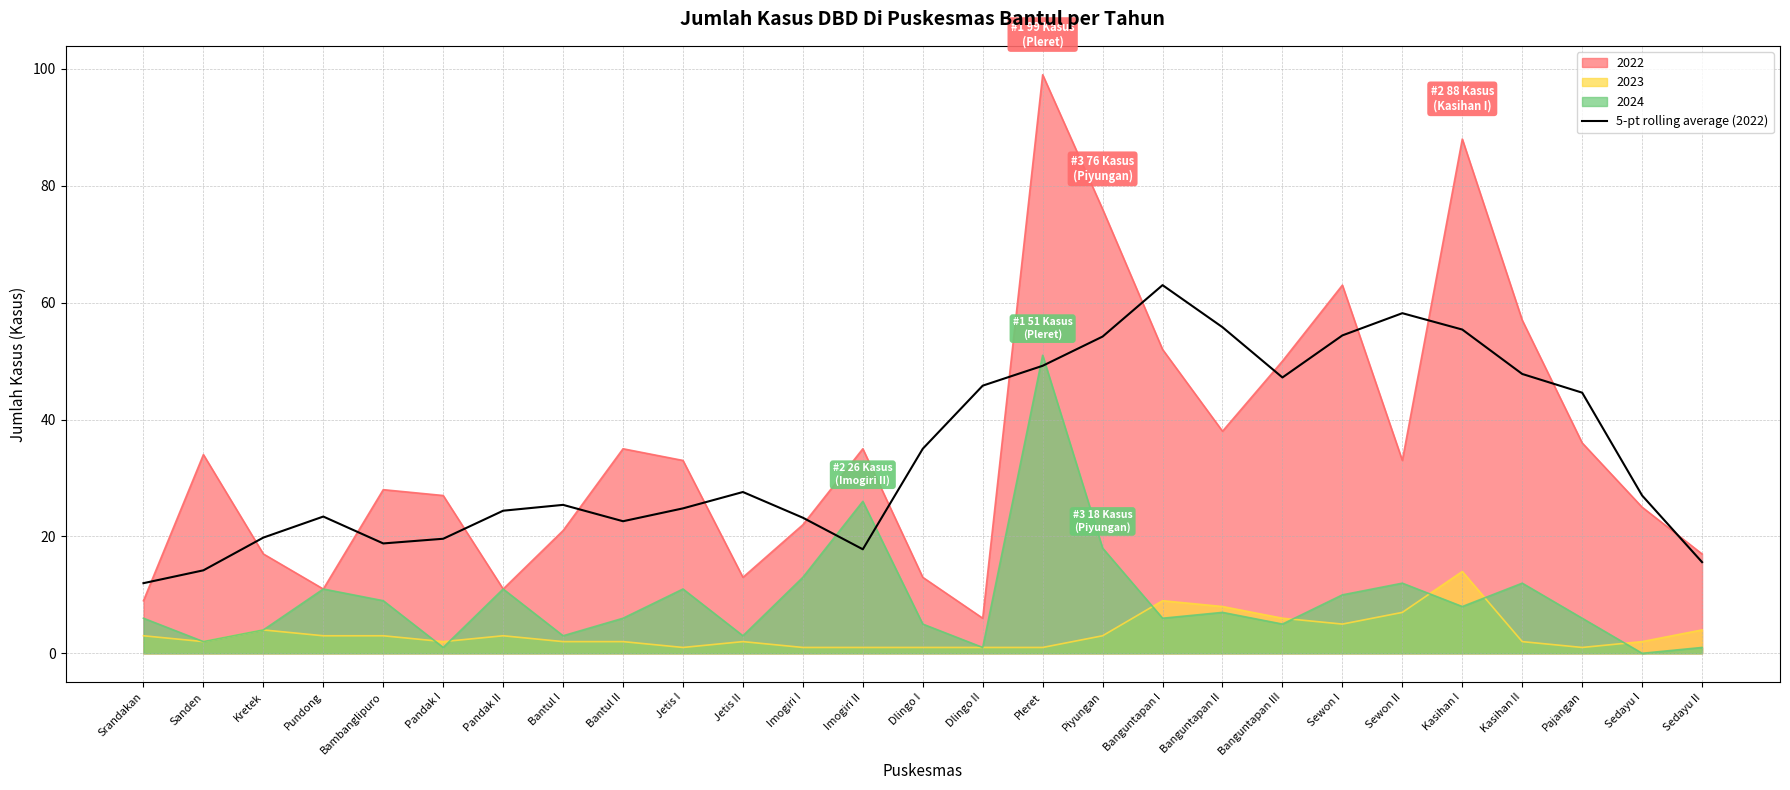

Which series has the widest spread of values?

2022